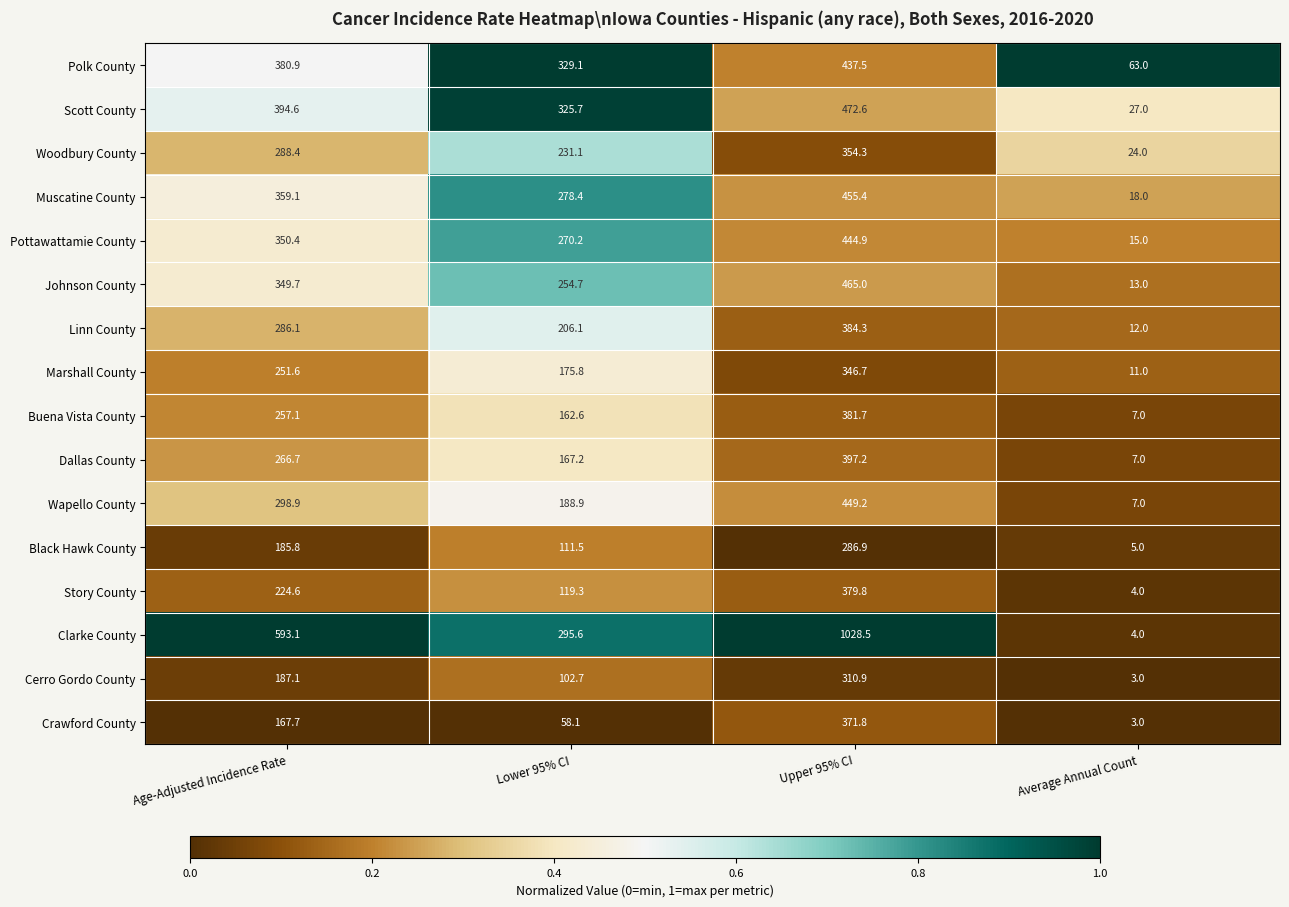

True or false: Black Hawk County has a value of 180.0 at Upper 95% CI.

False